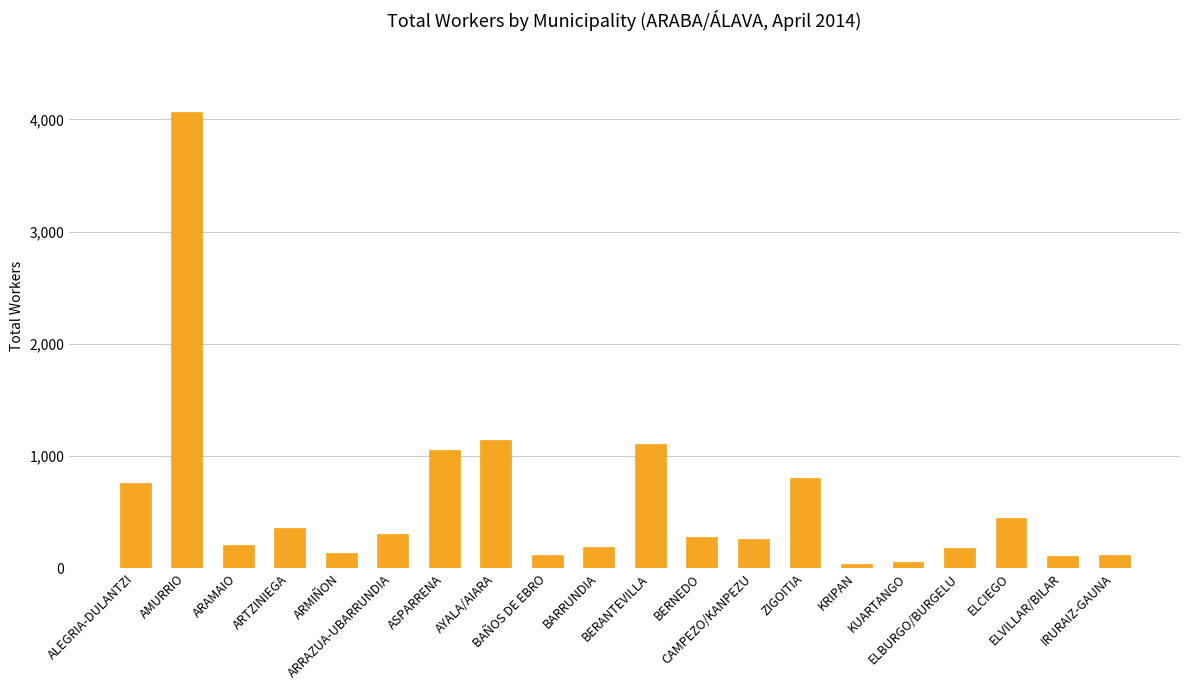

Between AYALA/AIARA and ARRAZUA-UBARRUNDIA, which is larger?

AYALA/AIARA